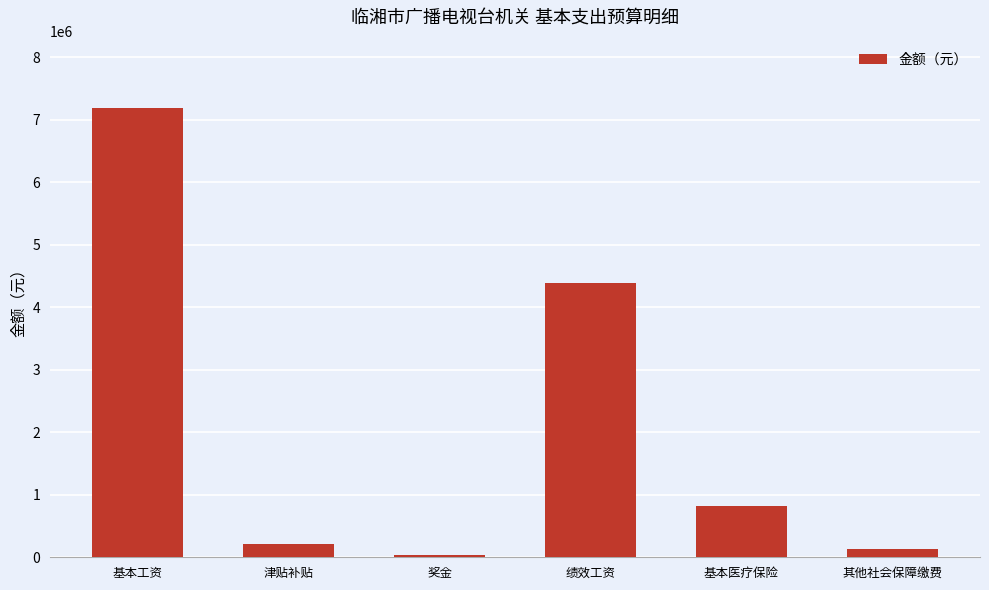

What is the maximum value shown in the chart?

7188108.0